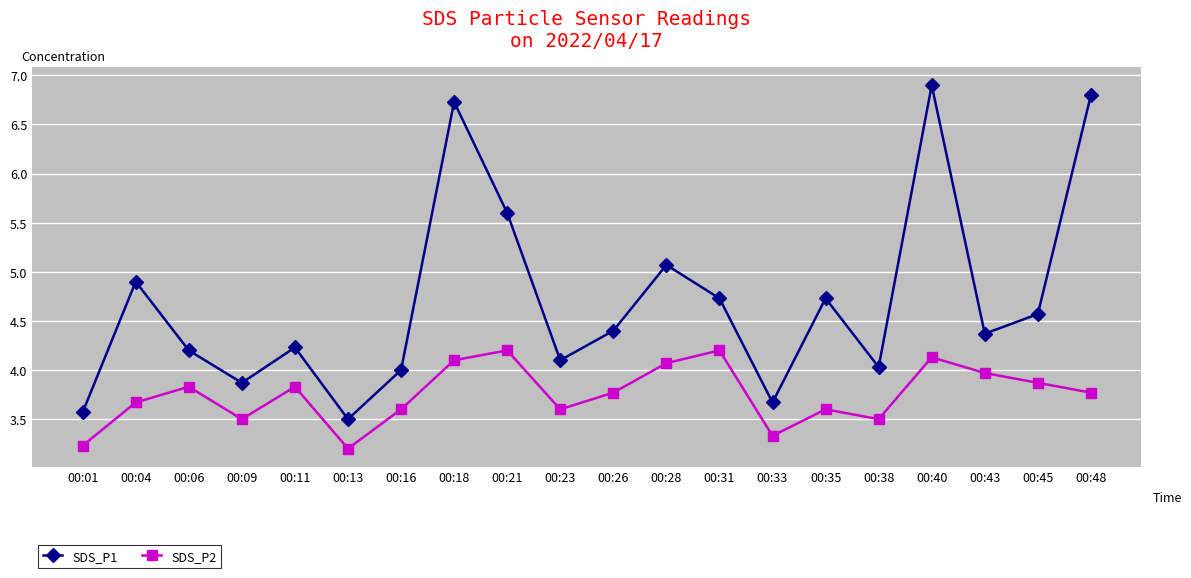

What is the difference between the SDS_P1 values at 00:31 and 00:26?

0.3